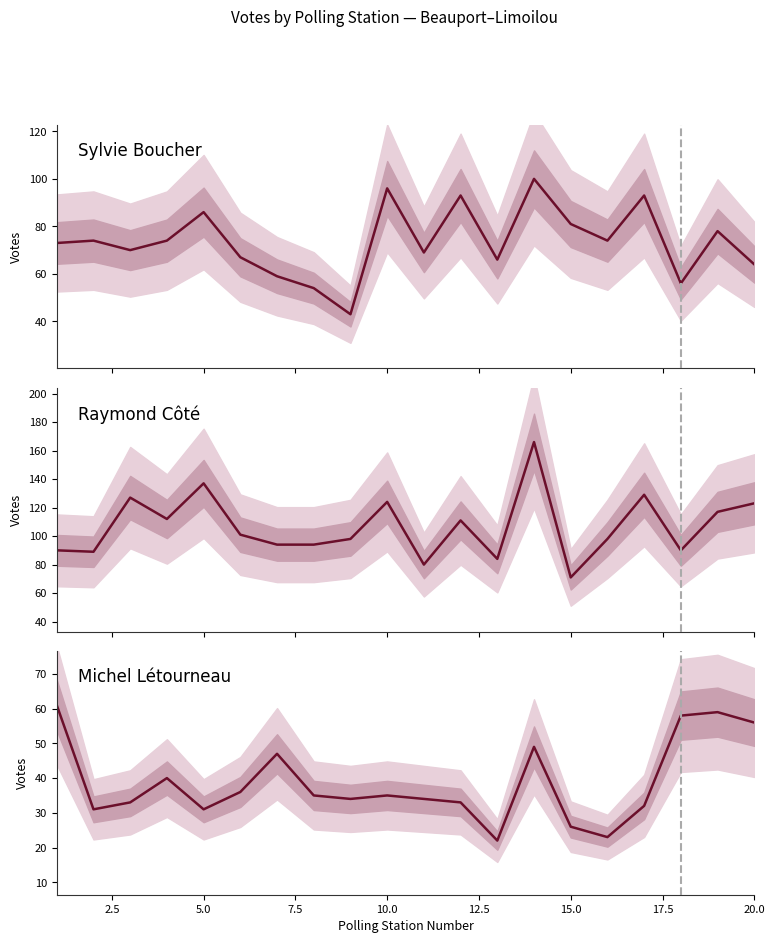

At 17.5, list the series in order from largest to smallest.

Raymond Côté, Sylvie Boucher, Michel Létourneau